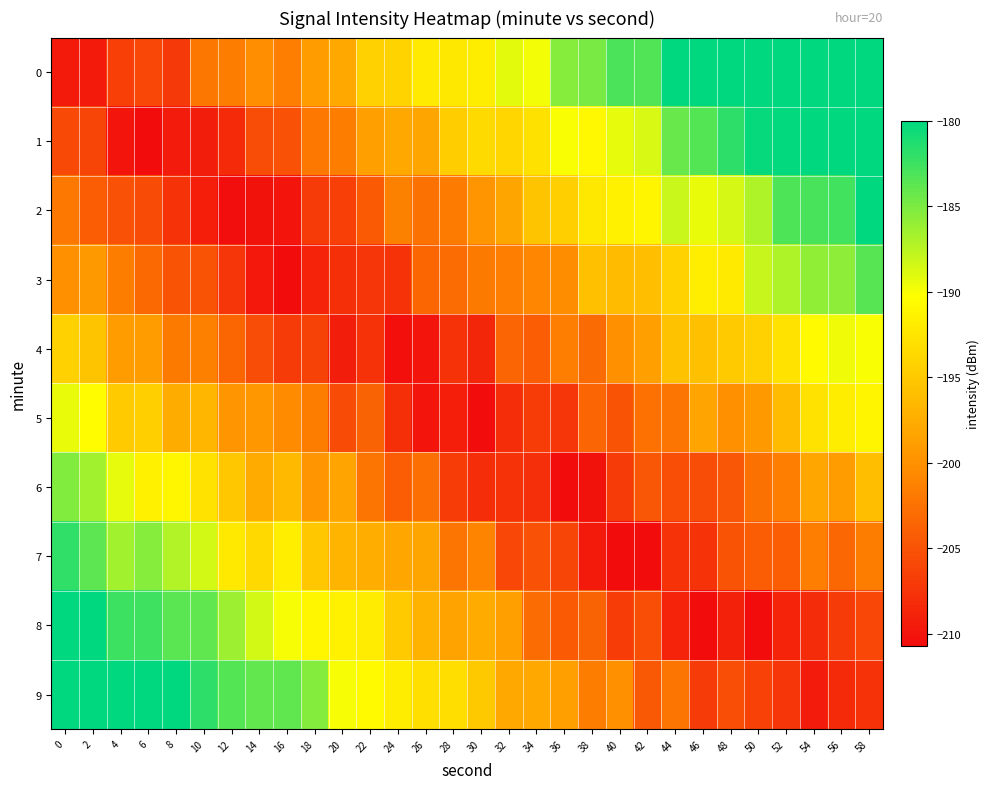

What is the difference between the highest and lowest values at 38?

25.3